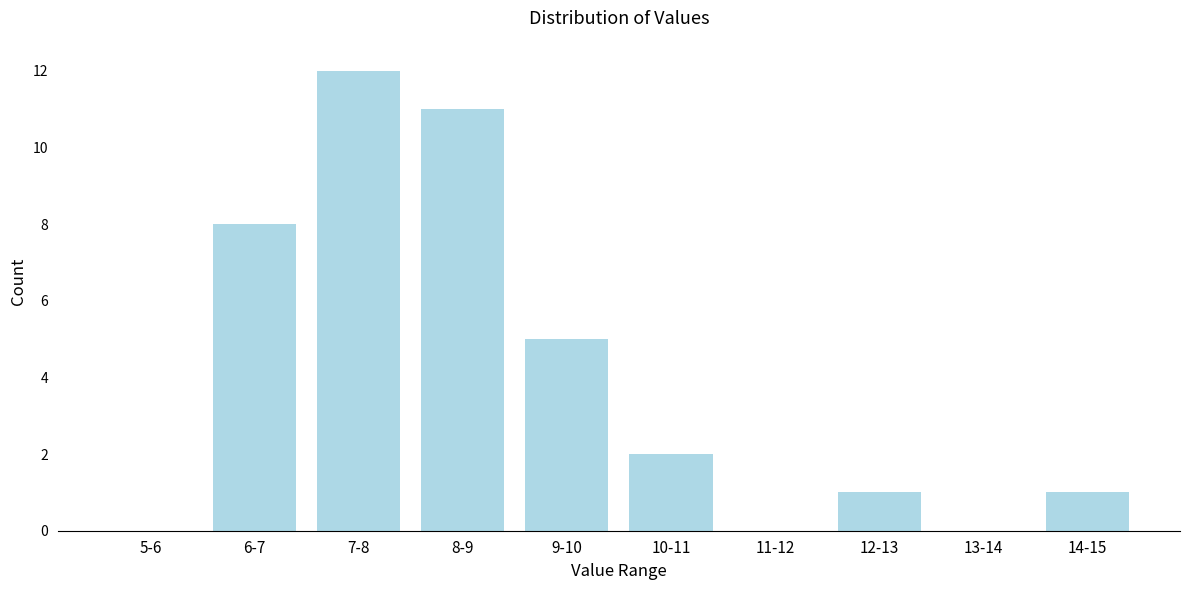

Reading left to right, list all the values displayed in this chart.

5-6=0	6-7=8	7-8=12	8-9=11	9-10=5	10-11=2	11-12=0	12-13=1	13-14=0	14-15=1